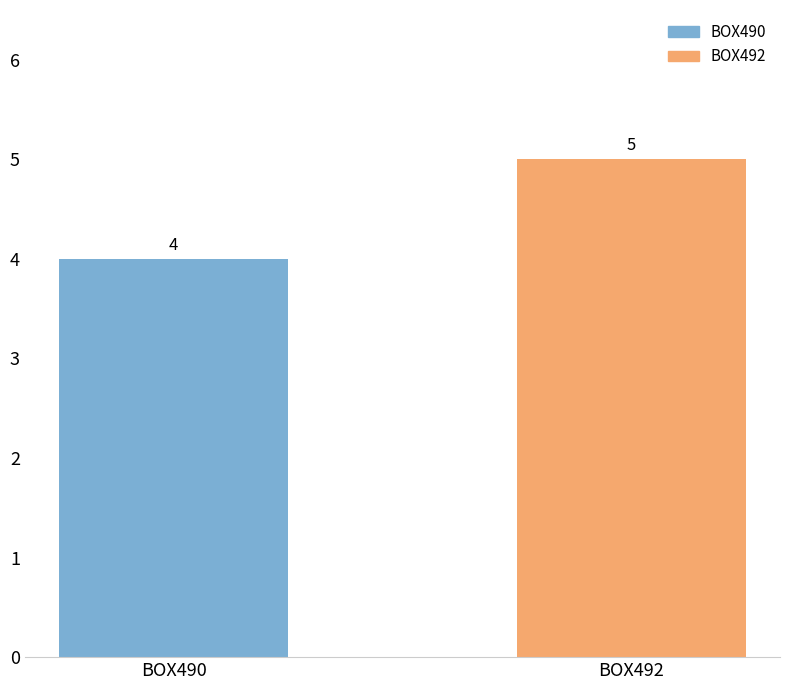

Between BOX490 and BOX492, which is larger?

BOX492